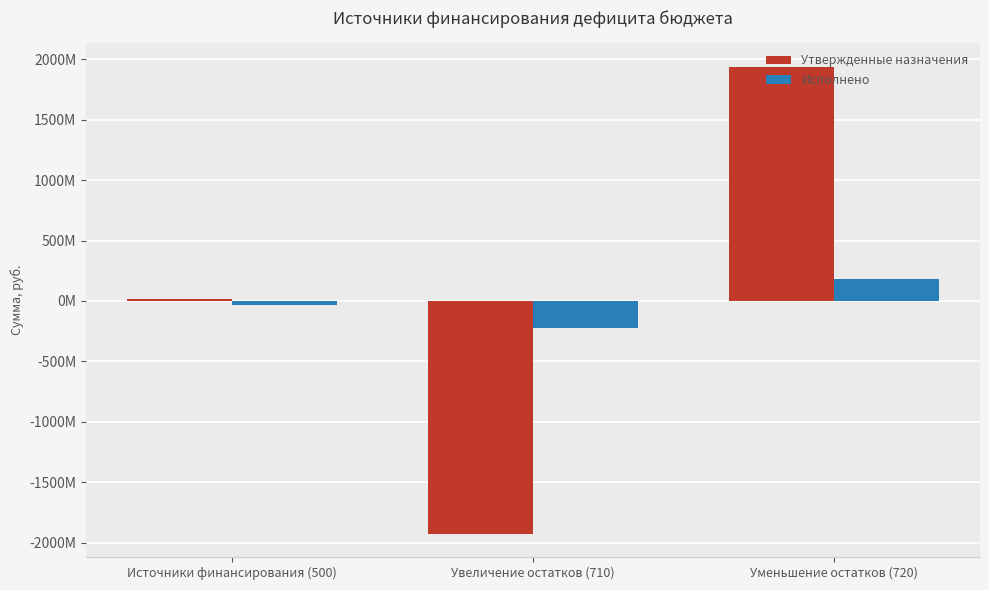

Are the bars grouped side by side (vs. stacked)?

Yes